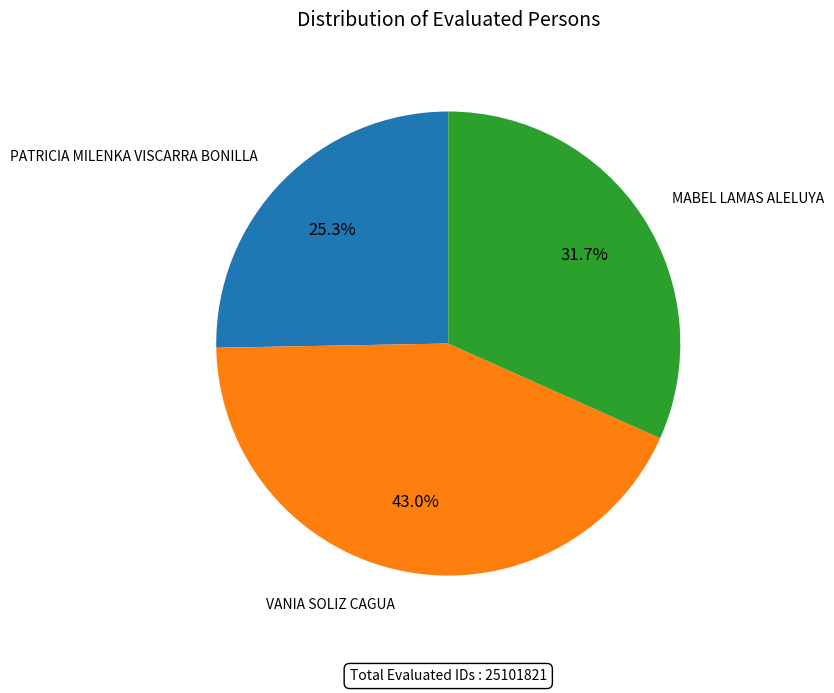

Does any single category account for the majority?

No